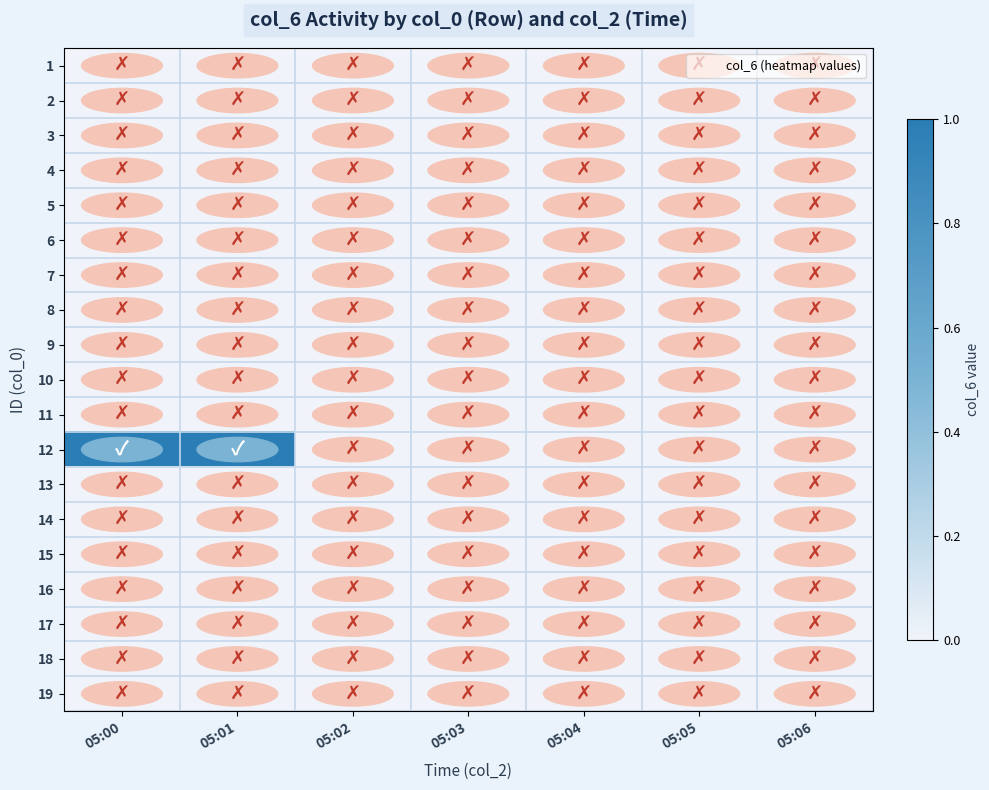

What is the maximum value shown in the chart?

1